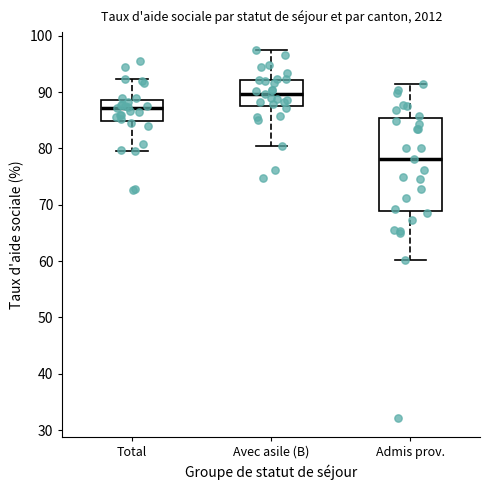

Which box is the tallest, from its lower edge to its upper edge?

Admis prov.